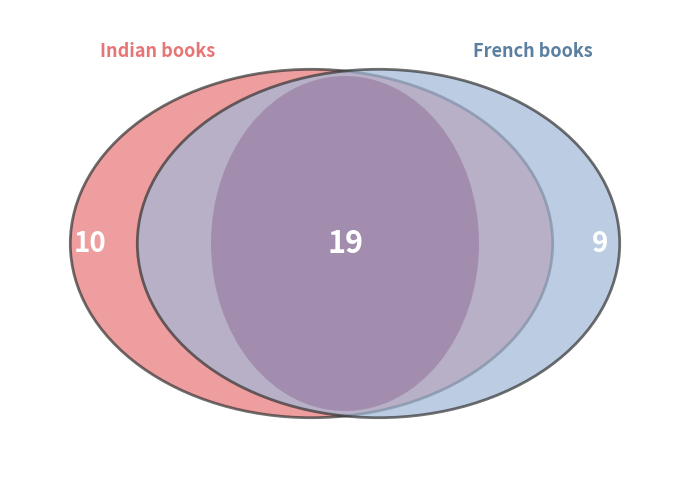

To the nearest percent, what is the difference between the Indian and French slice percentages?

5%